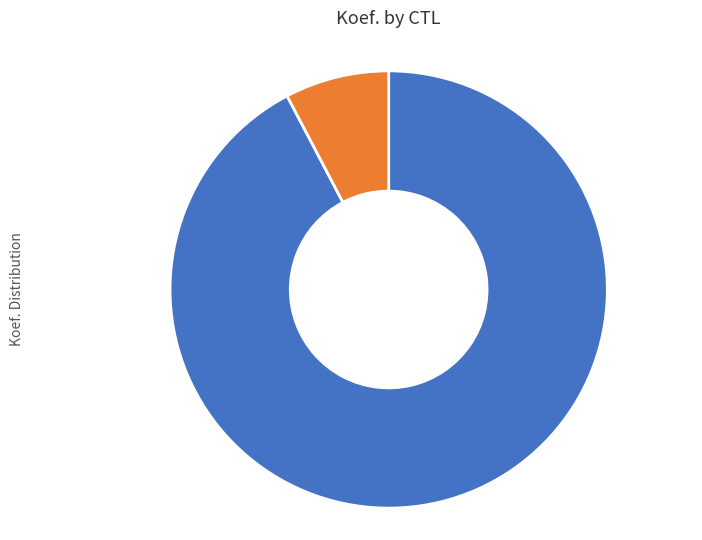

The 181312 slice represents 18% of the pie. True or false?

False